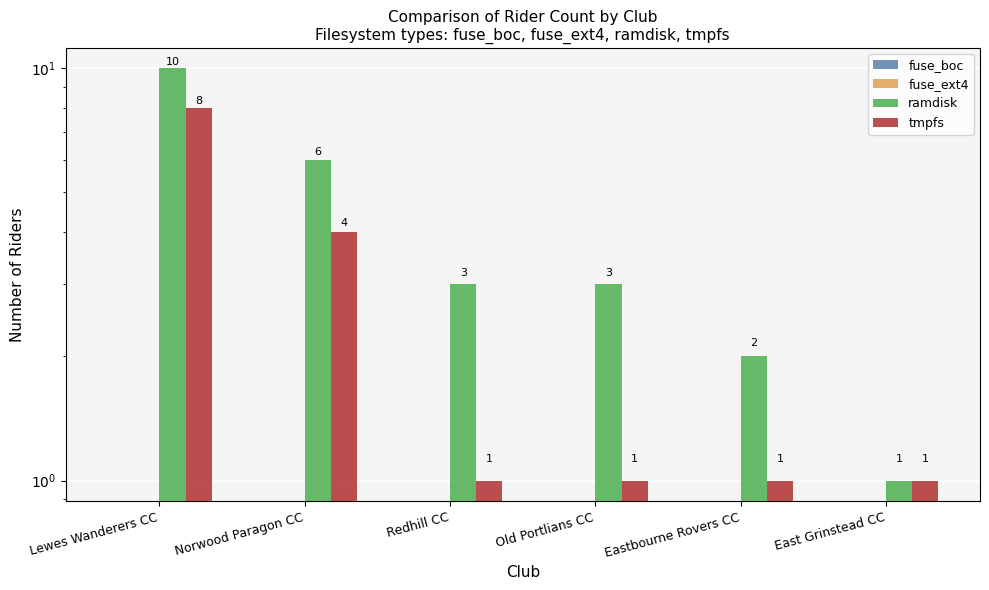

Reading left to right, transcribe all the data shown in this chart.

fuse_boc: 0	0	0	0	0	0
fuse_ext4: 0	0	0	0	0	0
ramdisk: 10	6	3	3	2	1
tmpfs: 8	4	1	1	1	1